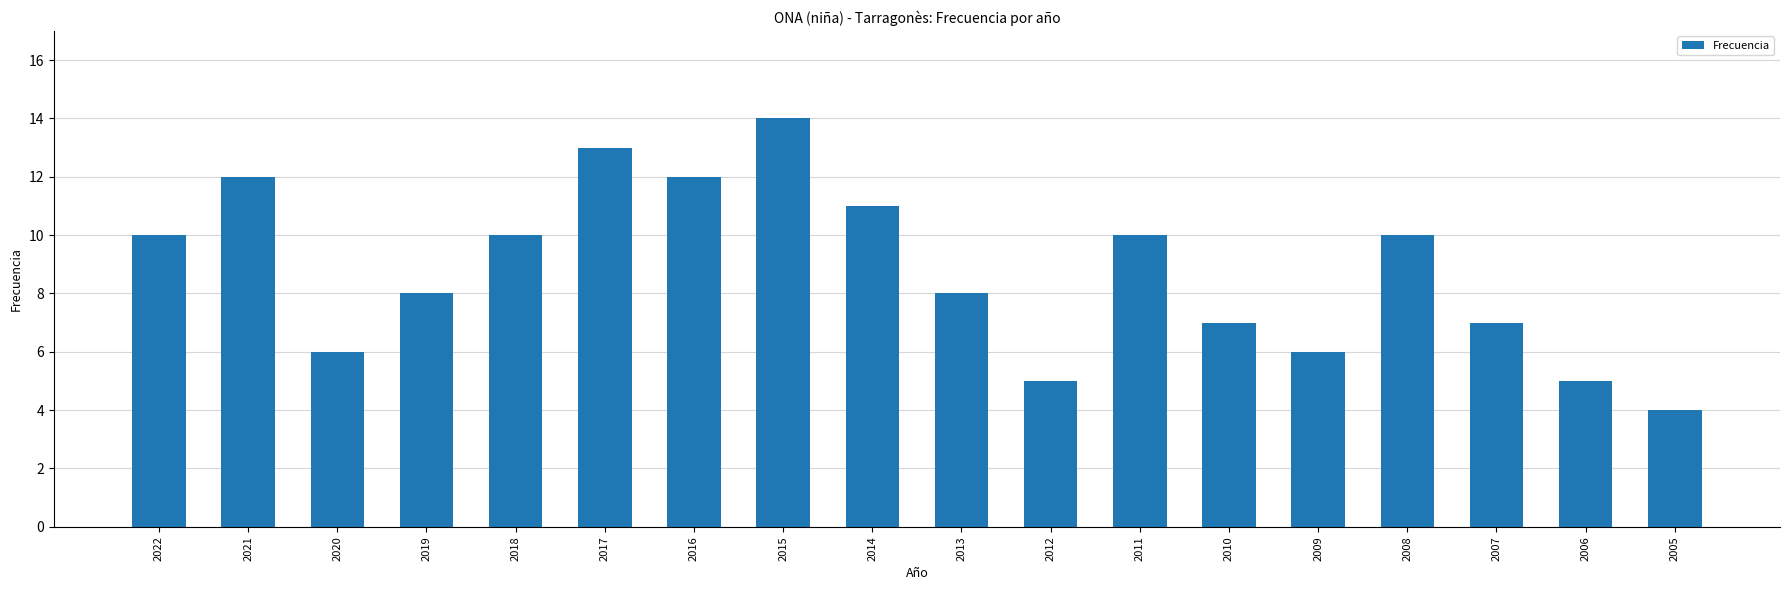

What is the ratio of the value at 2015 to the value at 2020?

2.3